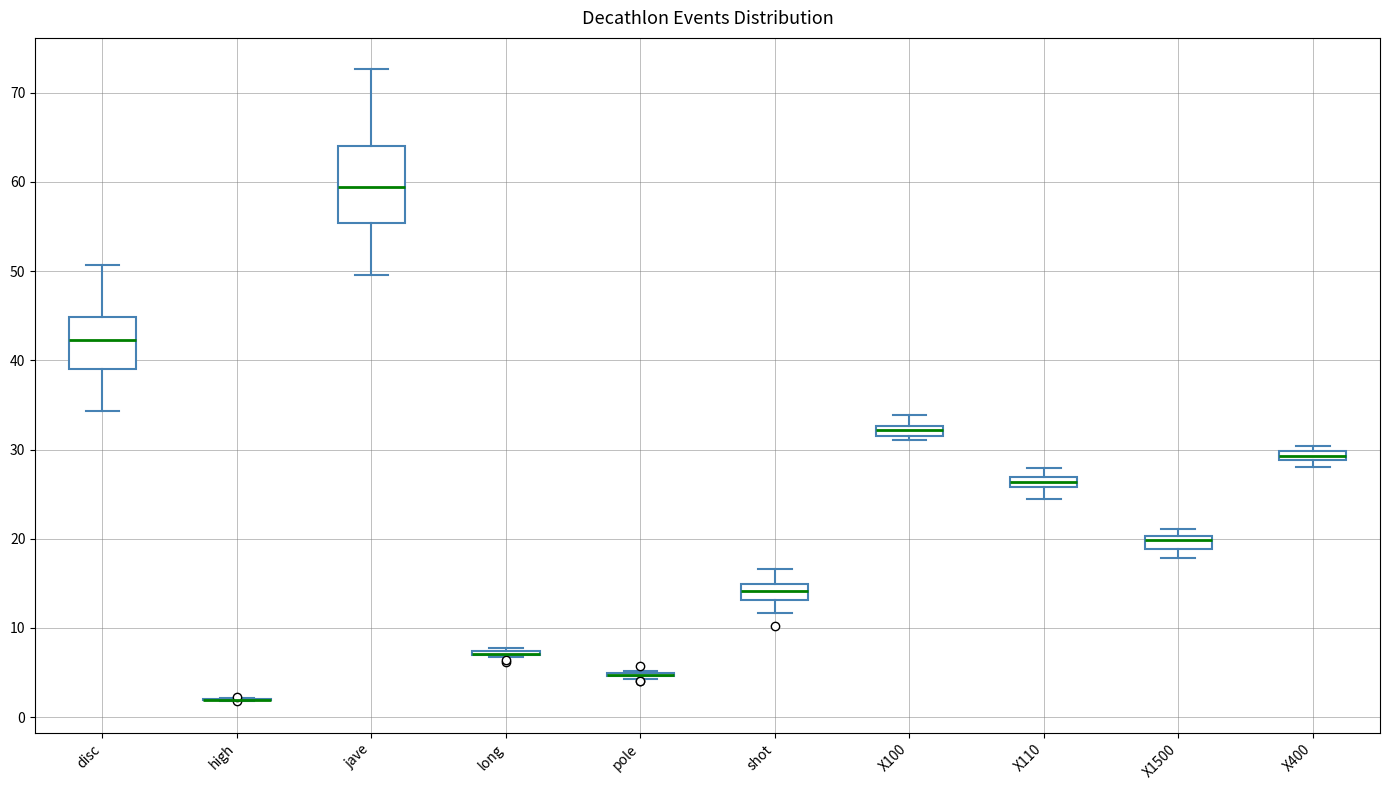

Which box is the tallest, from its lower edge to its upper edge?

jave